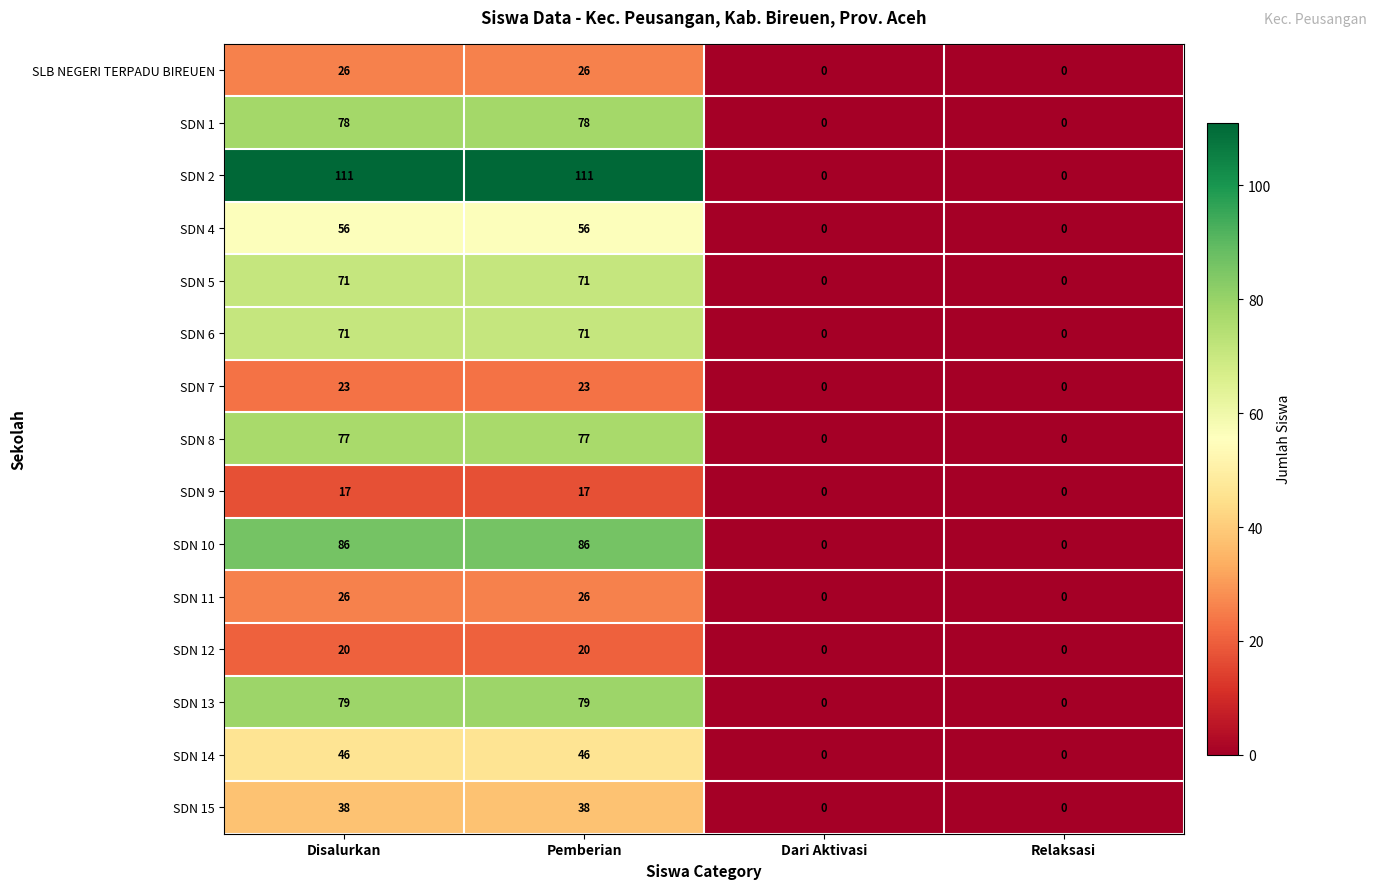

Which series has the largest total across all categories?

SDN 2